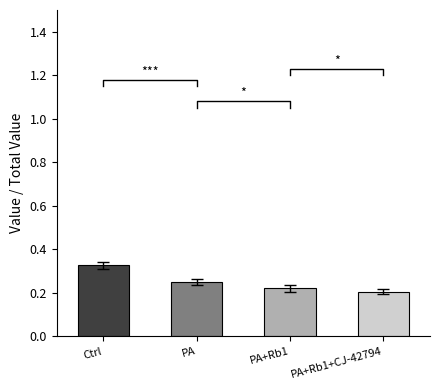

Rank the categories by value from highest to lowest.

Ctrl, PA, PA+Rb1, PA+Rb1+CJ-42794